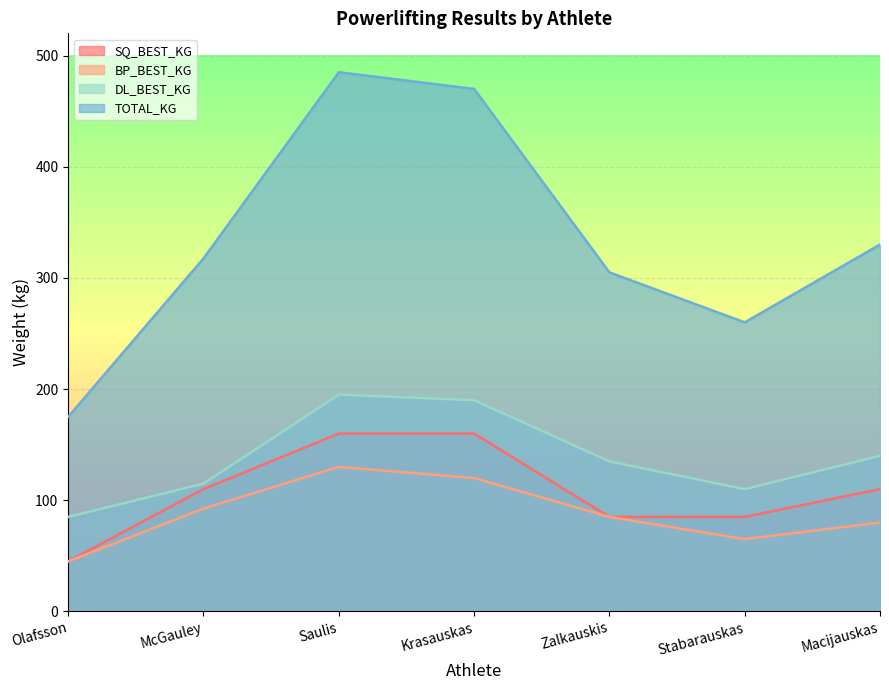

How many values in the TOTAL_KG series are below 317?

3